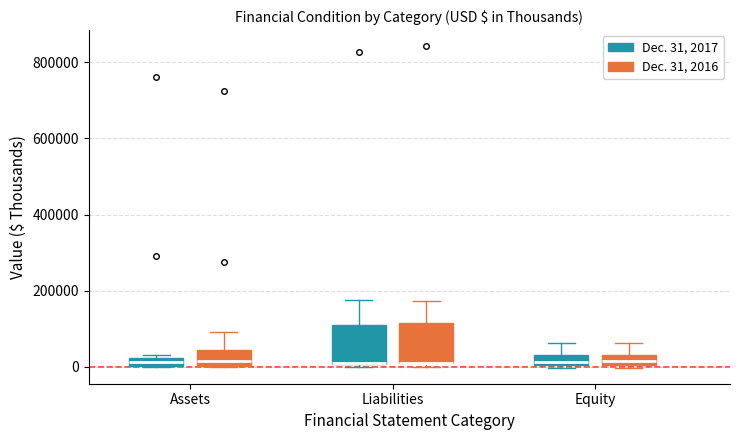

Where is the lower edge of the box for Equity (Dec. 31, 2016) on the y-axis? The values are not printed on the chart, so give them approximately, as read against the axis.

0